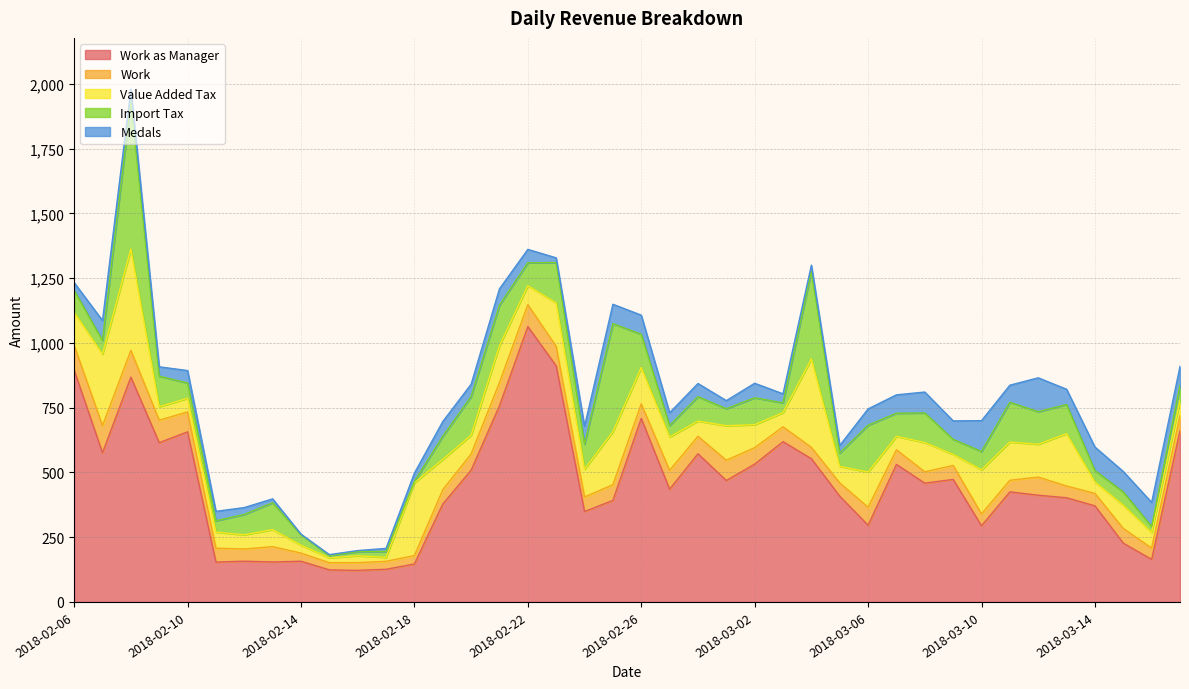

What is the value of the Value Added Tax point at the 1st from the left?

127.2